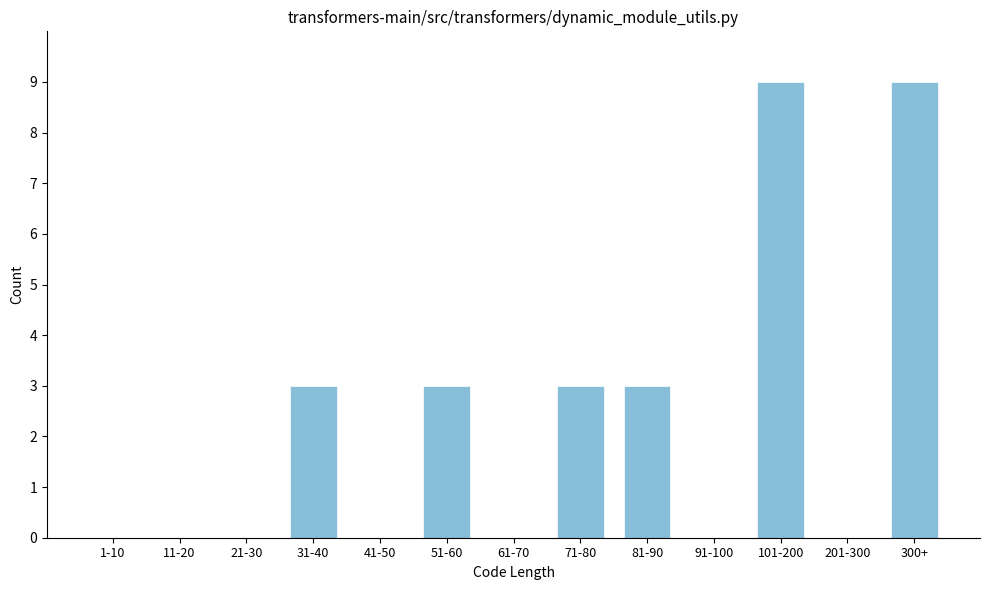

Reading right to left, list all the values displayed in this chart.

300+=9	201-300=0	101-200=9	91-100=0	81-90=3	71-80=3	61-70=0	51-60=3	41-50=0	31-40=3	21-30=0	11-20=0	1-10=0